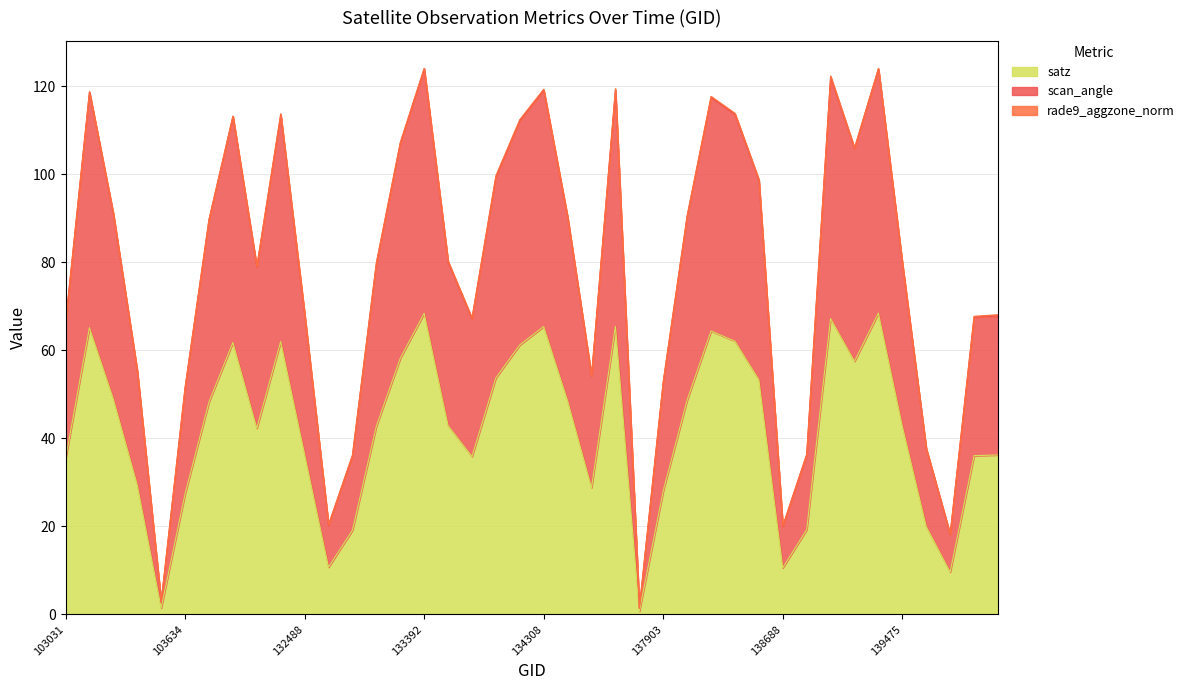

How many data points in satz are above 42?

23